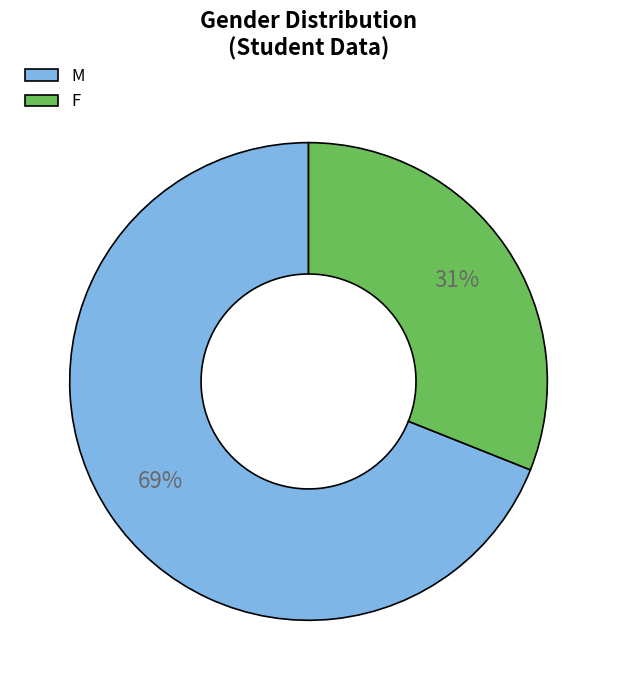

Which category has the biggest portion of the pie?

M